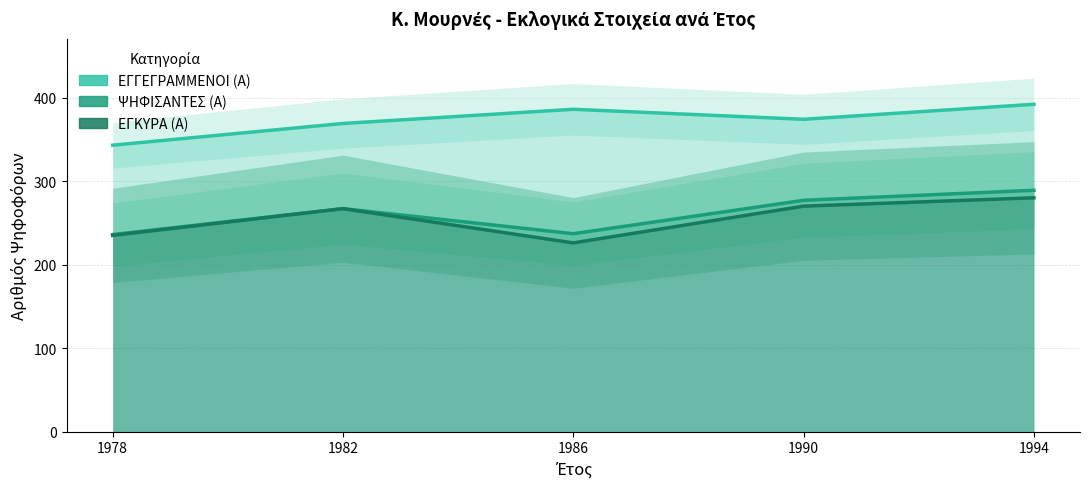

The ΕΓΚΥΡΑ (Α) series shows 267 at 1982. True or false?

True